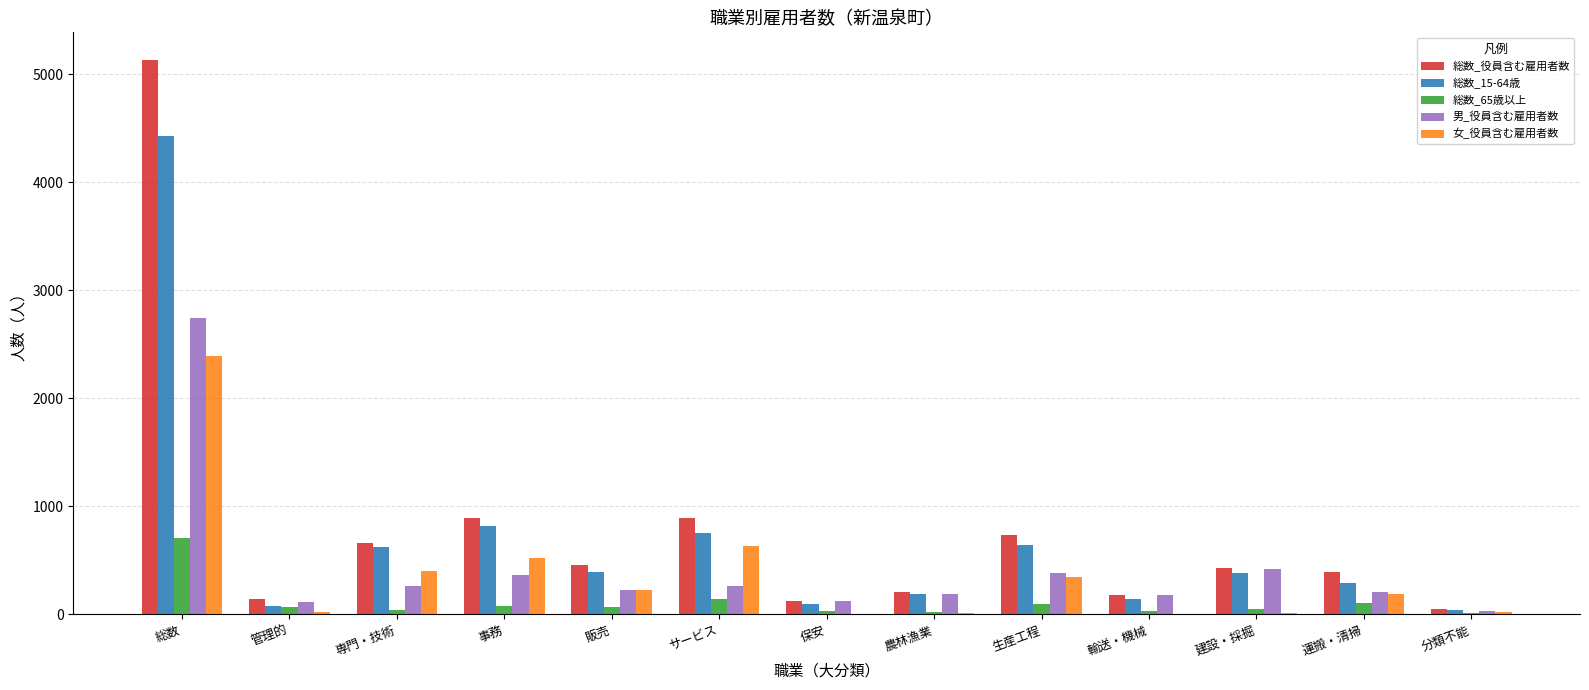

At which category is the sum across all series the highest?

総数